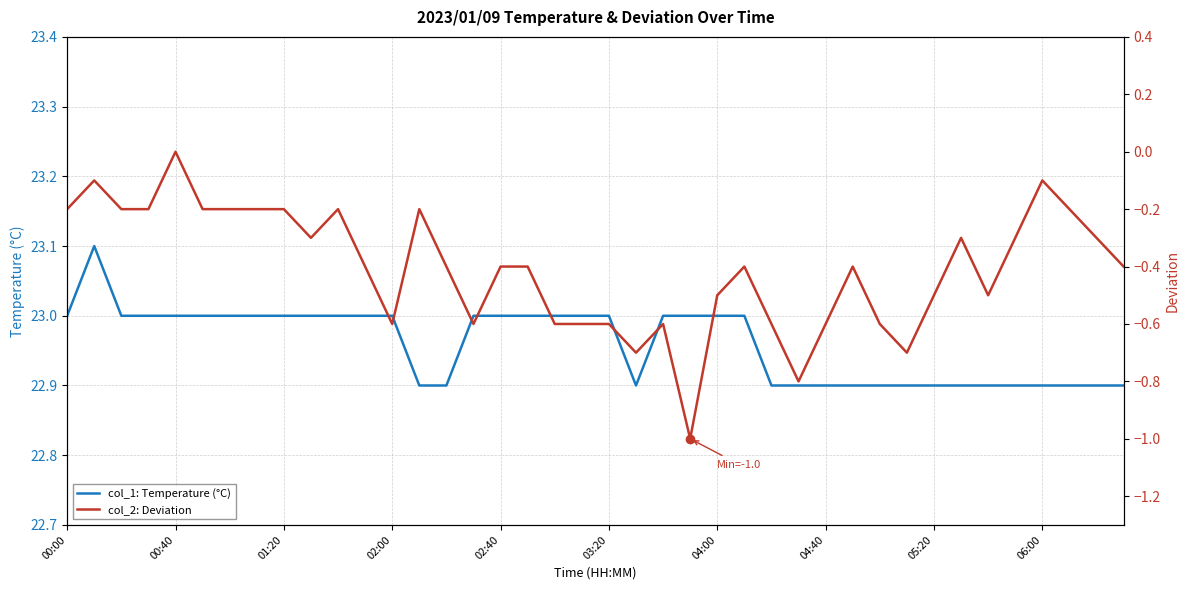

True or false: col_2: Deviation and col_1: Temperature (°C) intersect in this chart.

False